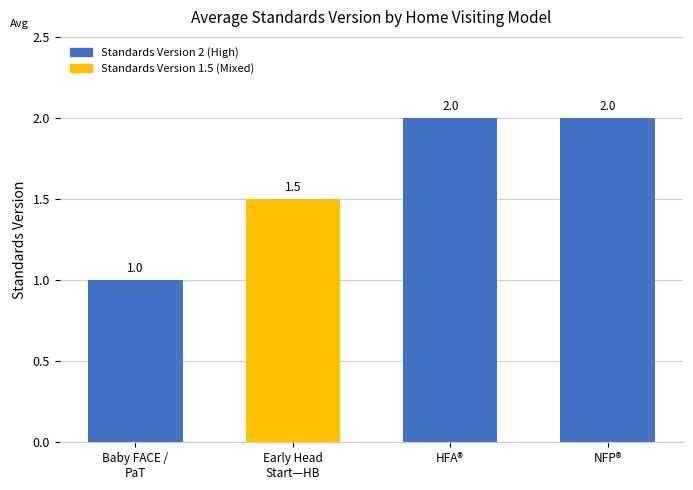

Reading left to right, transcribe all the data shown in this chart.

1.0	1.5	2.0	2.0